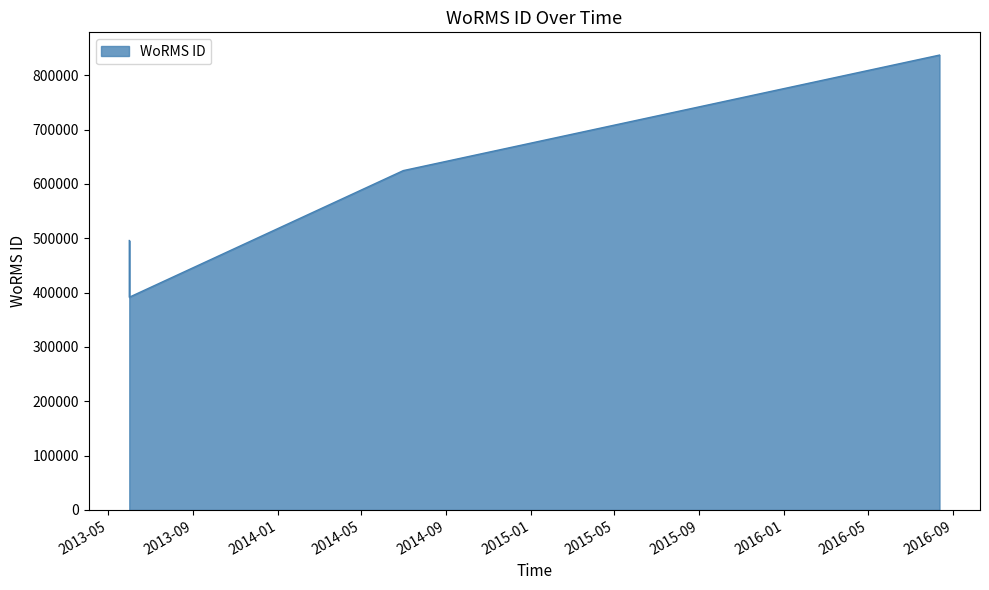

What is the value of the 2nd point from the left?

495804